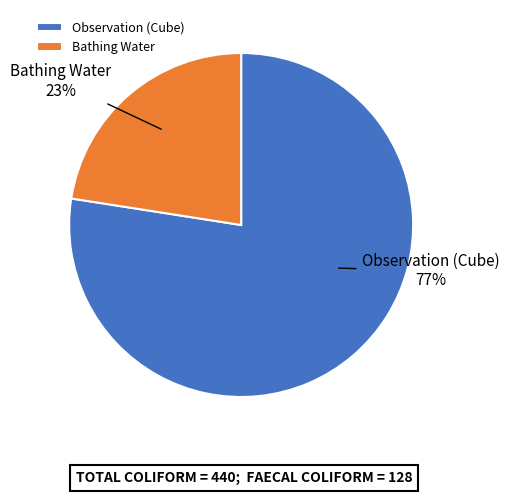

Rank the categories by value from lowest to highest.

Bathing Water, Observation (Cube)